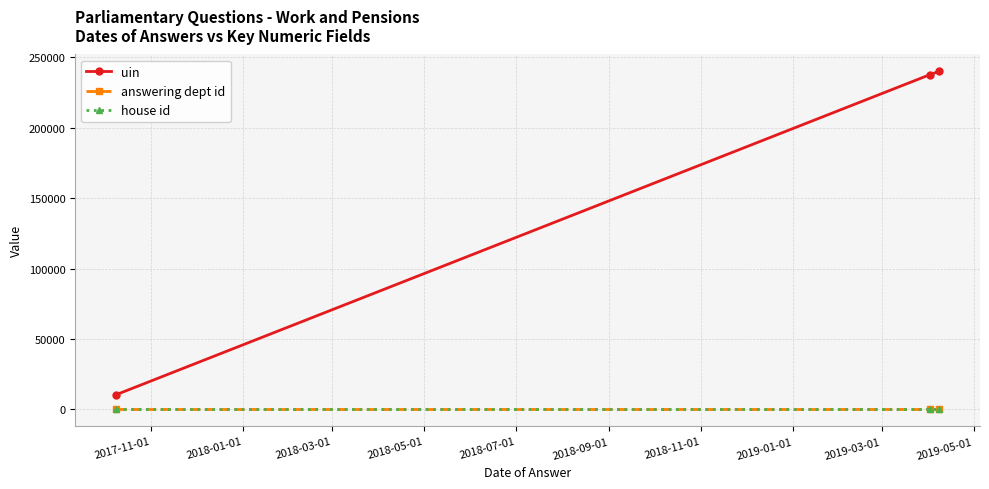

What is the value of the house id point at the 2nd from the left?

1